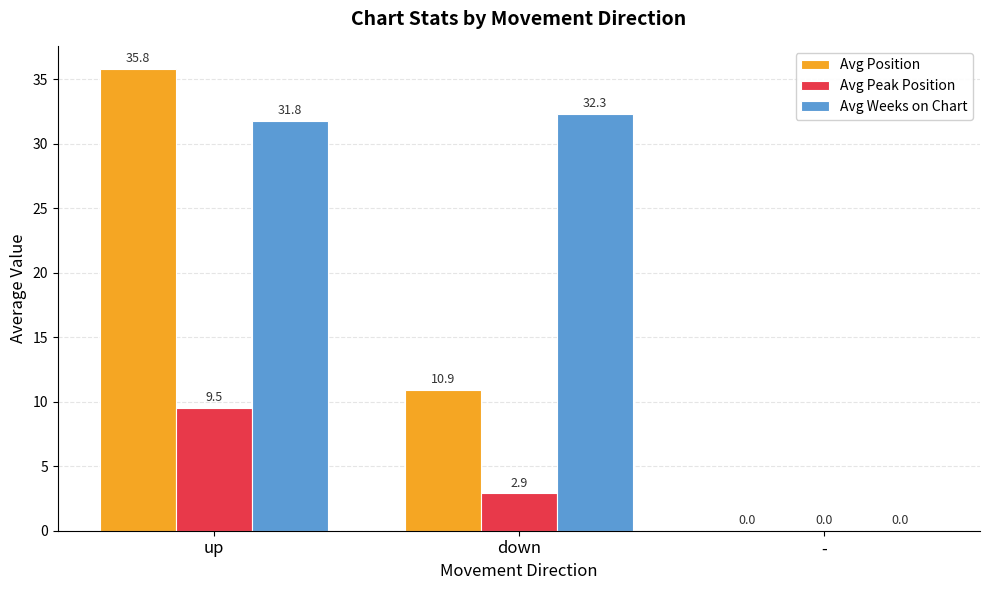

Which series has the largest total across all categories?

Avg Weeks on Chart